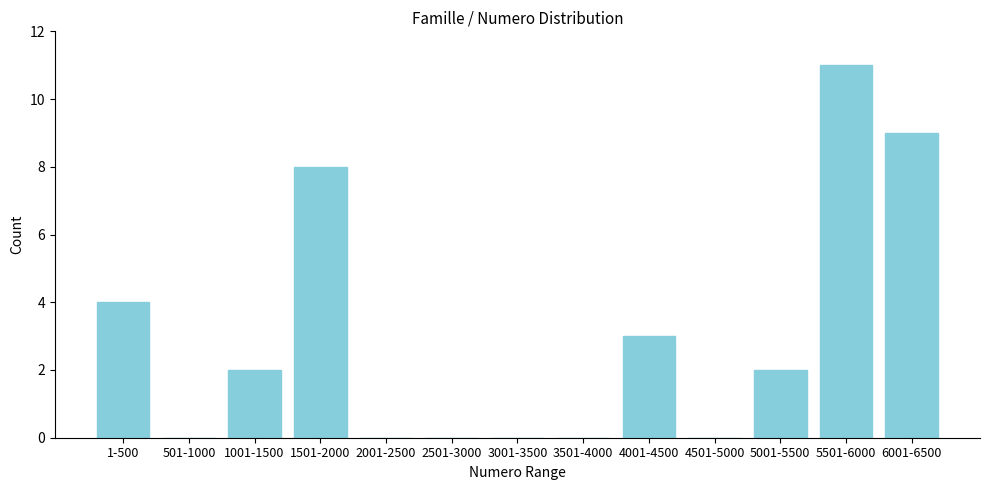

Reading left to right, what are all the values shown in this chart?

1-500=4	501-1000=0	1001-1500=2	1501-2000=8	2001-2500=0	2501-3000=0	3001-3500=0	3501-4000=0	4001-4500=3	4501-5000=0	5001-5500=2	5501-6000=11	6001-6500=9